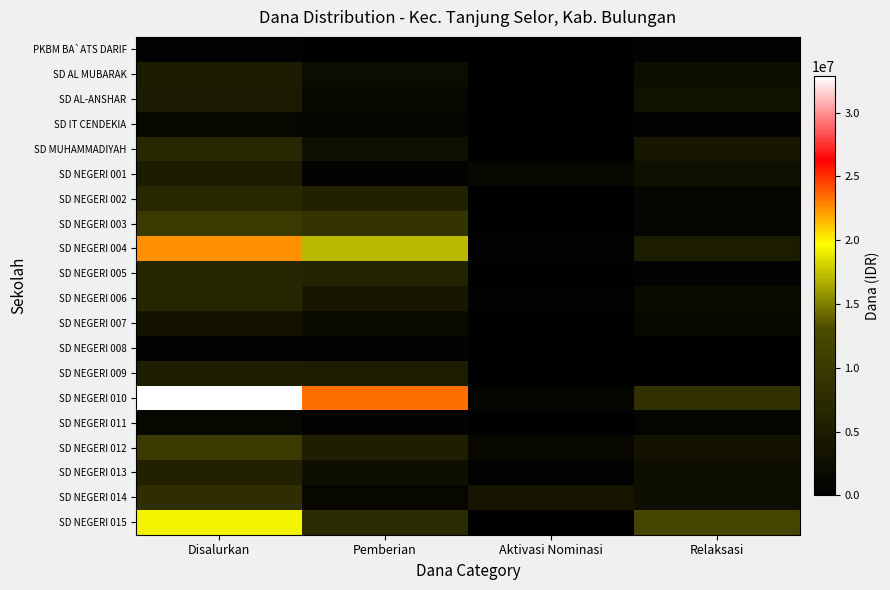

Which series has the largest total across all categories?

SD NEGERI 010